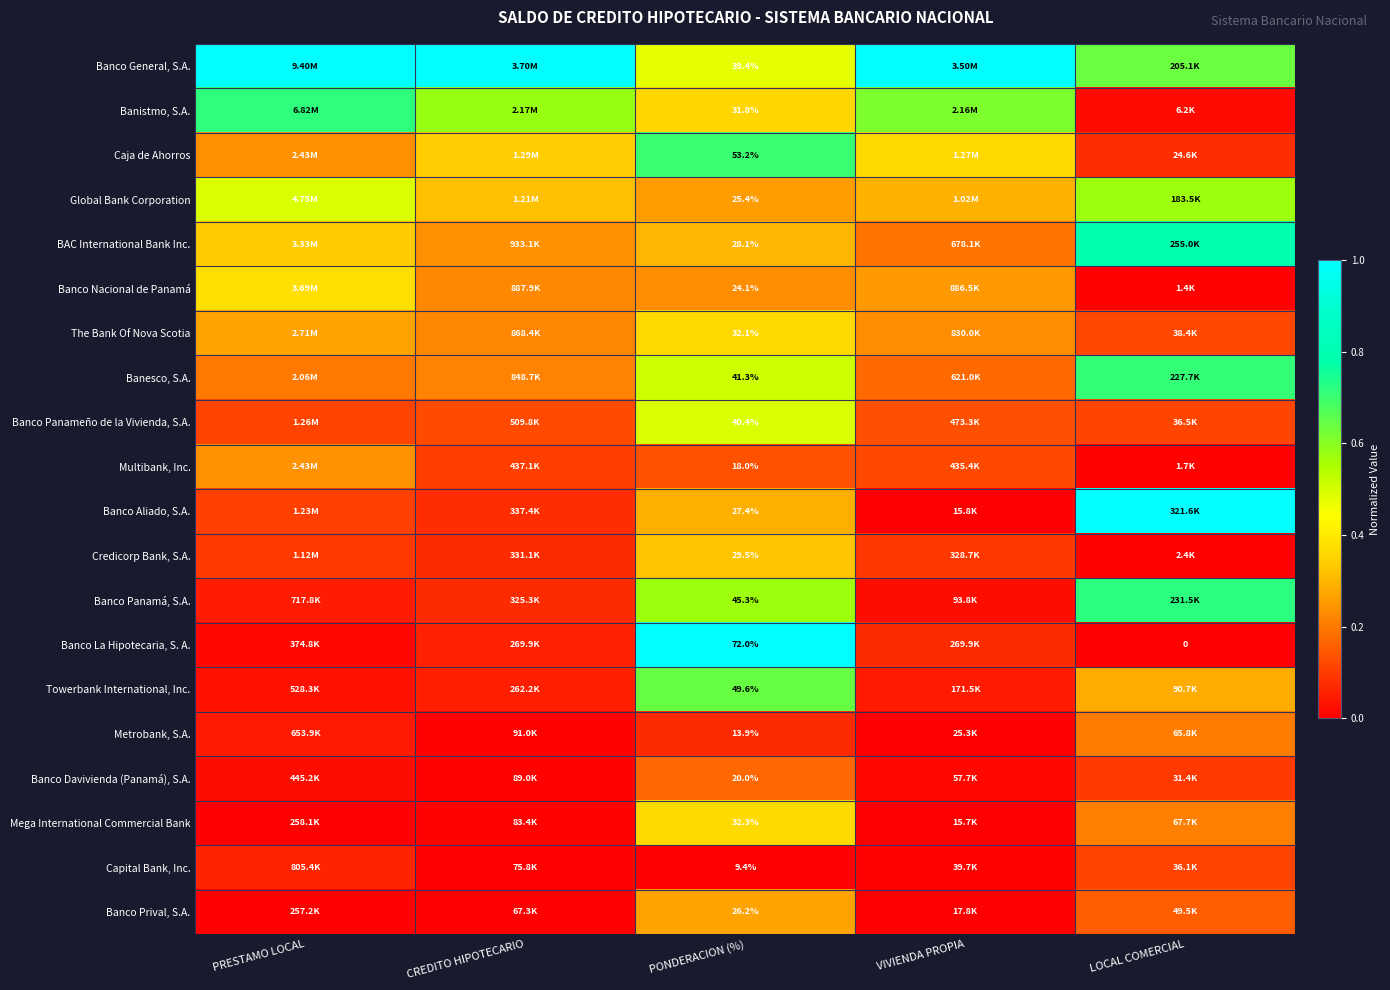

Rank the series at PONDERACION (%) from lowest to highest value.

Capital Bank, Inc., Metrobank, S.A., Multibank, Inc., Banco Davivienda (Panamá), S.A., Banco Nacional de Panamá, Global Bank Corporation, Banco Prival, S.A., Banco Aliado, S.A., BAC International Bank Inc., Credicorp Bank, S.A., Banistmo, S.A., The Bank Of Nova Scotia, Mega International Commercial Bank, Banco General, S.A., Banco Panameño de la Vivienda, S.A., Banesco, S.A., Banco Panamá, S.A., Towerbank International, Inc., Caja de Ahorros, Banco La Hipotecaria, S. A.